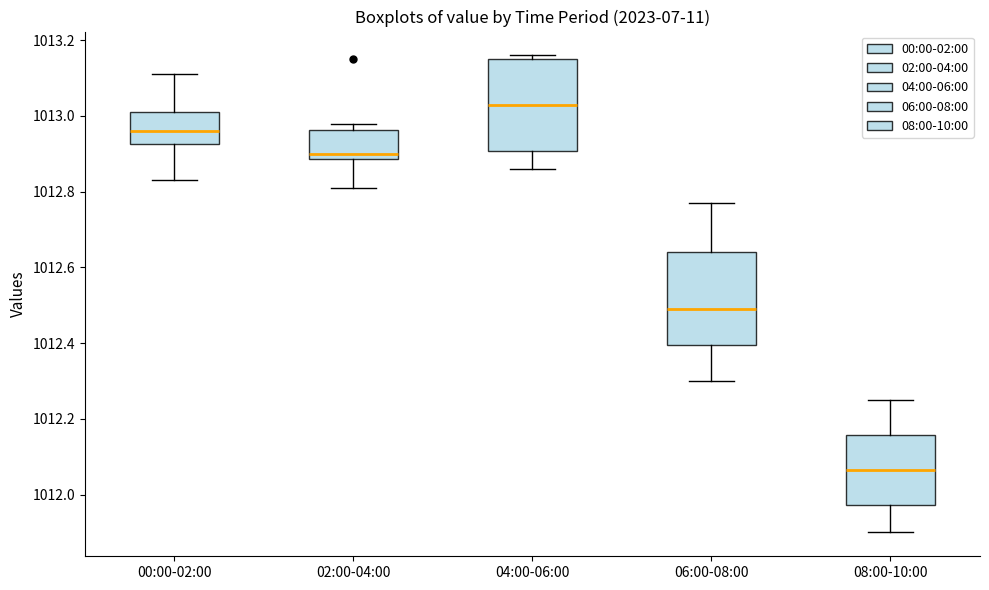

Reading left to right, transcribe this box plot: for each box, give where its median line is, the range the box spans, and where its two whiskers end, as read against the y-axis. The values are not printed on the chart, so give them approximately, as read against the axis.

00:00-02:00: median 1012.96, box 1012.92 to 1013.02, whiskers 1012.84 to 1013.12
02:00-04:00: median 1012.90, box 1012.88 to 1012.96, whiskers 1012.82 to 1012.98
04:00-06:00: median 1013.04, box 1012.90 to 1013.16, whiskers 1012.86 to 1013.16 (just above the box's upper edge)
06:00-08:00: median 1012.50, box 1012.40 to 1012.64, whiskers 1012.30 to 1012.78
08:00-10:00: median 1012.06, box 1011.98 to 1012.16, whiskers 1011.90 to 1012.26